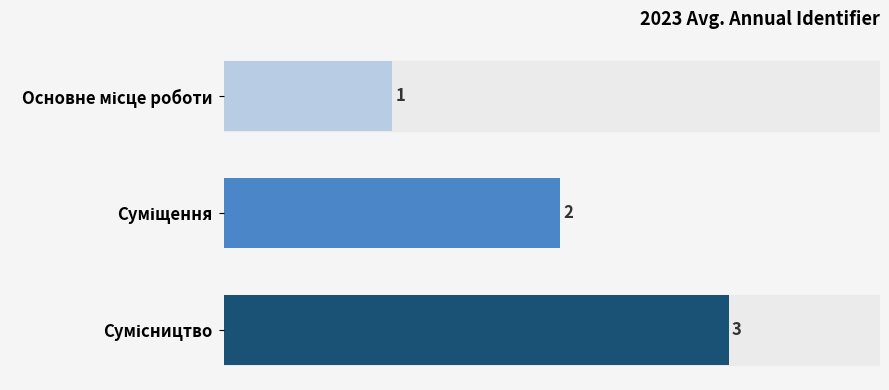

What is the value of the 2nd bar from the top?

2